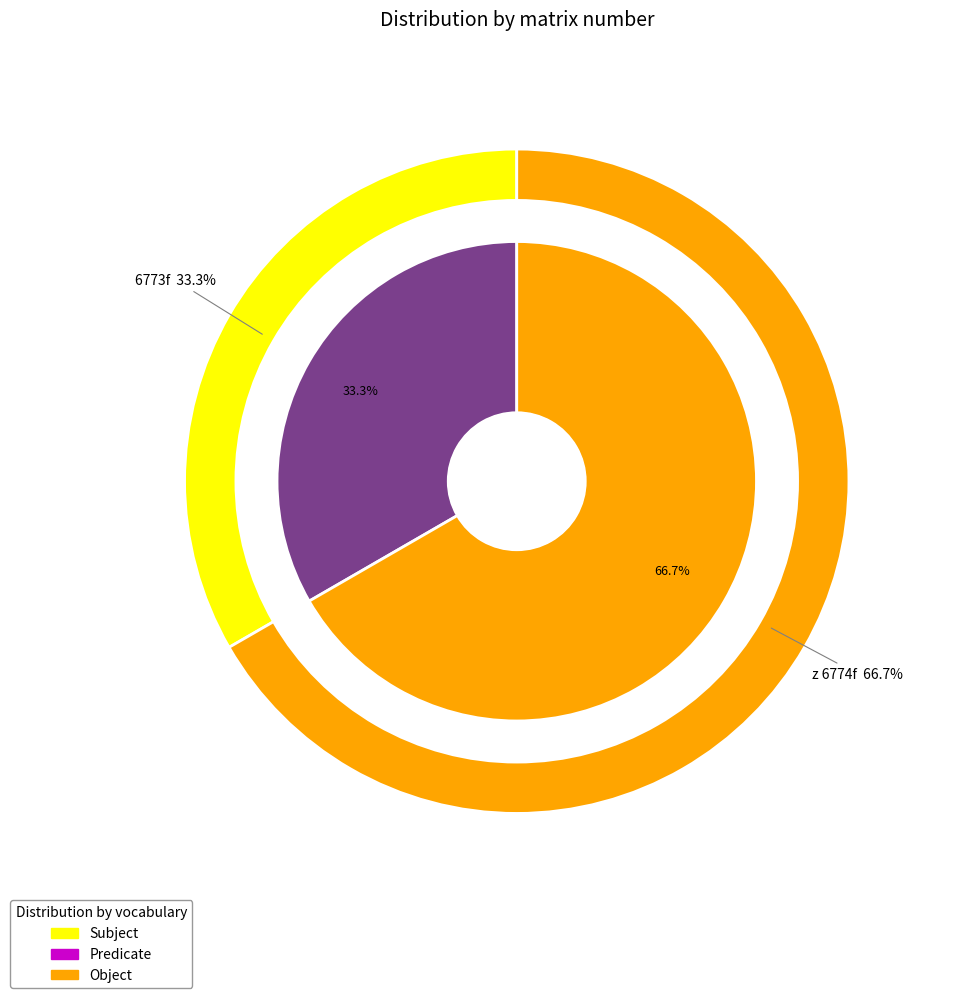

Combined, do z 6774f and 6773f account for over 50%?

Yes